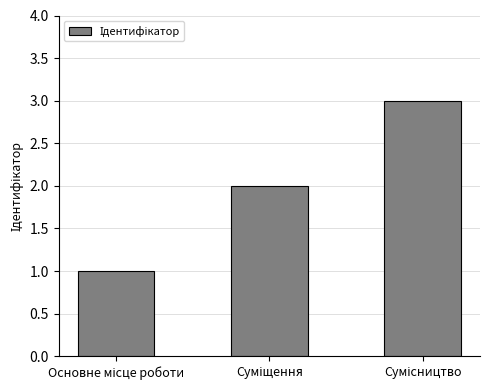

What is the greatest value displayed?

3